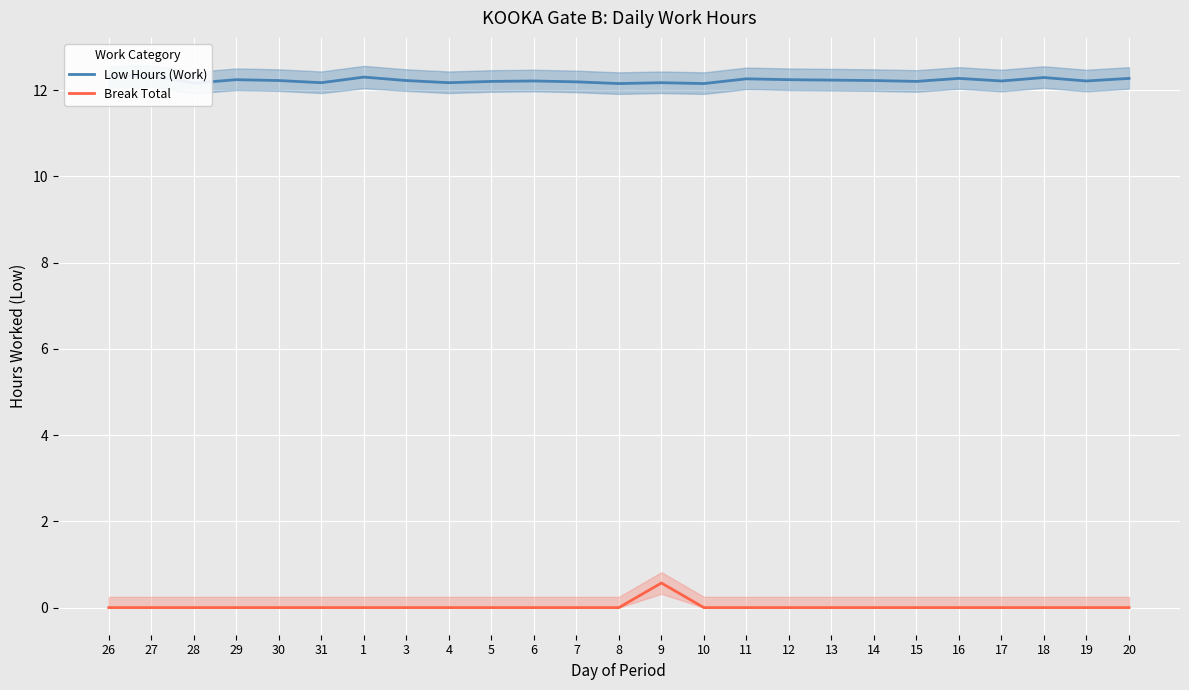

Reading left to right, what are all the values shown in this chart?

Low Hours (Work): 26=12.3	27=12.3	28=12.2	29=12.2	30=12.2	31=12.2	1=12.3	3=12.2	4=12.2	5=12.2	6=12.2	7=12.2	8=12.2	9=12.2	10=12.2	11=12.3	12=12.2	13=12.2	14=12.2	15=12.2	16=12.3	17=12.2	18=12.3	19=12.2	20=12.3
Break Total: 26=0.0	27=0.0	28=0.0	29=0.0	30=0.0	31=0.0	1=0.0	3=0.0	4=0.0	5=0.0	6=0.0	7=0.0	8=0.0	9=0.6	10=0.0	11=0.0	12=0.0	13=0.0	14=0.0	15=0.0	16=0.0	17=0.0	18=0.0	19=0.0	20=0.0